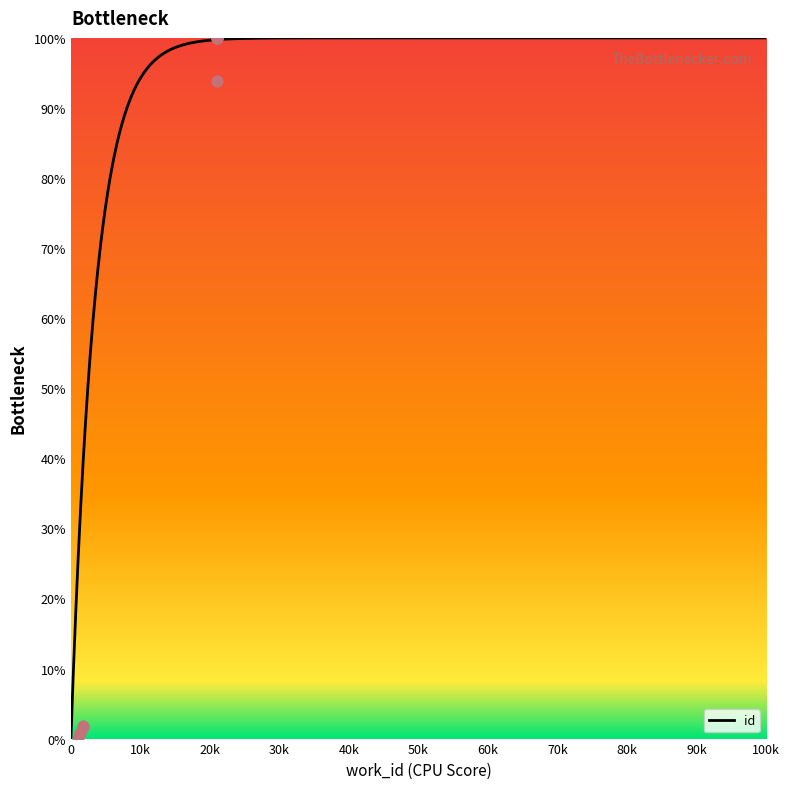

Approximately how many times larger is the value at 7626 compared to 7626?

1.0